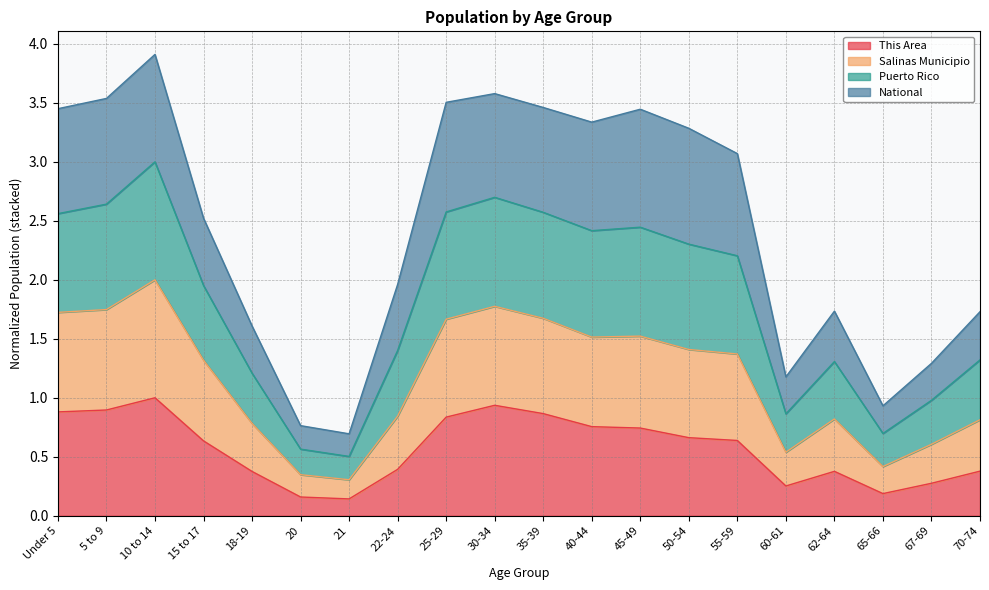

True or false: Salinas Municipio has a value of 1.4 at 60-61.

False